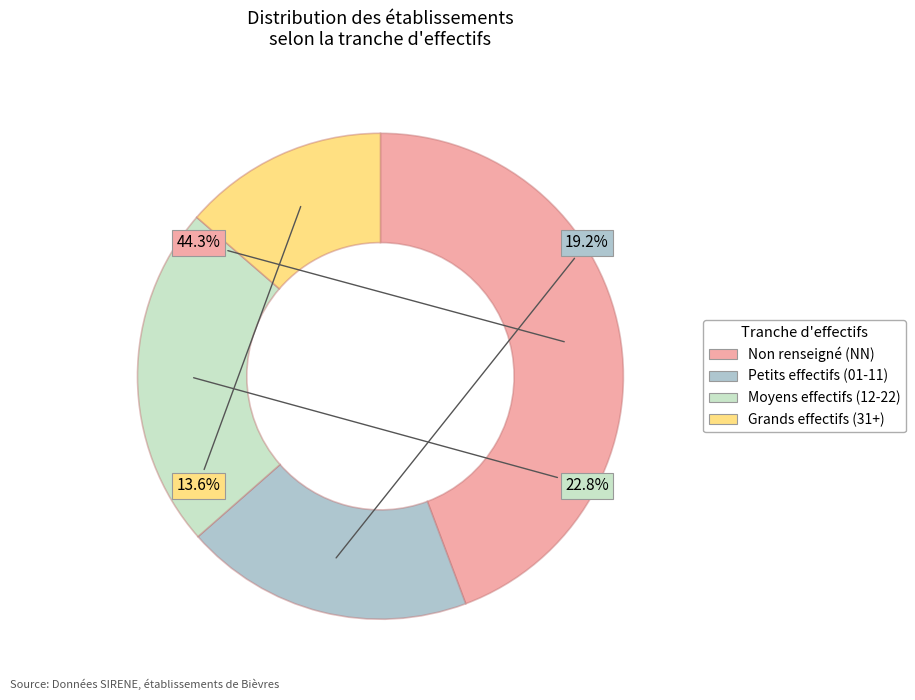

Is there a majority slice in this chart?

No